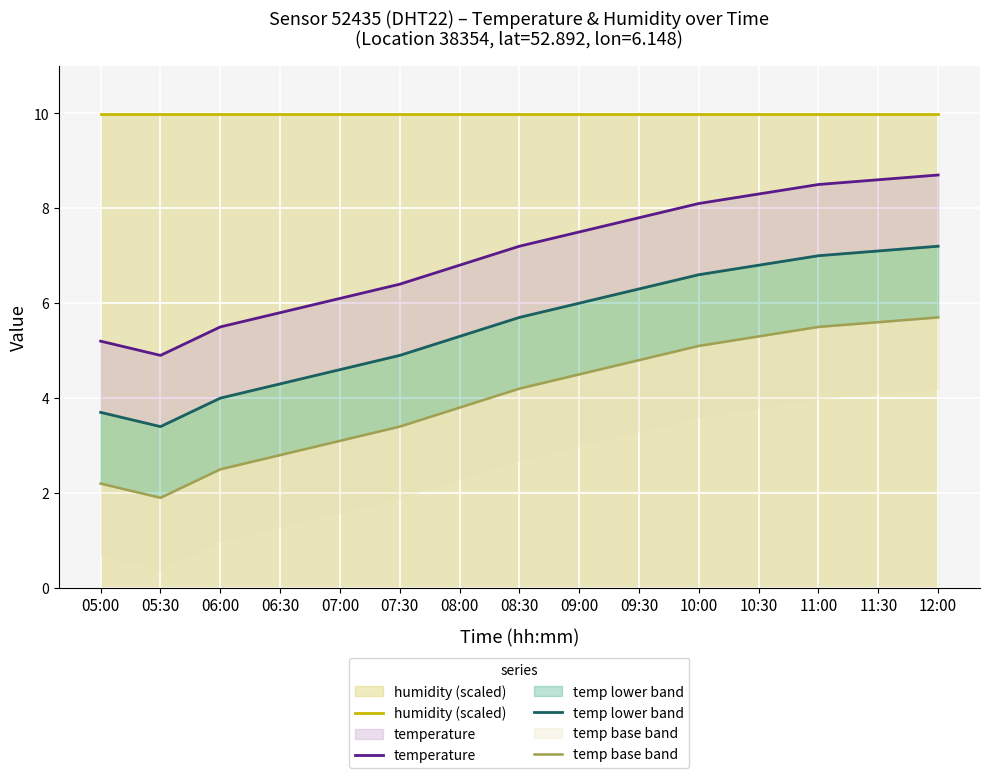

At which label does humidity (scaled) reach its minimum?

05:00